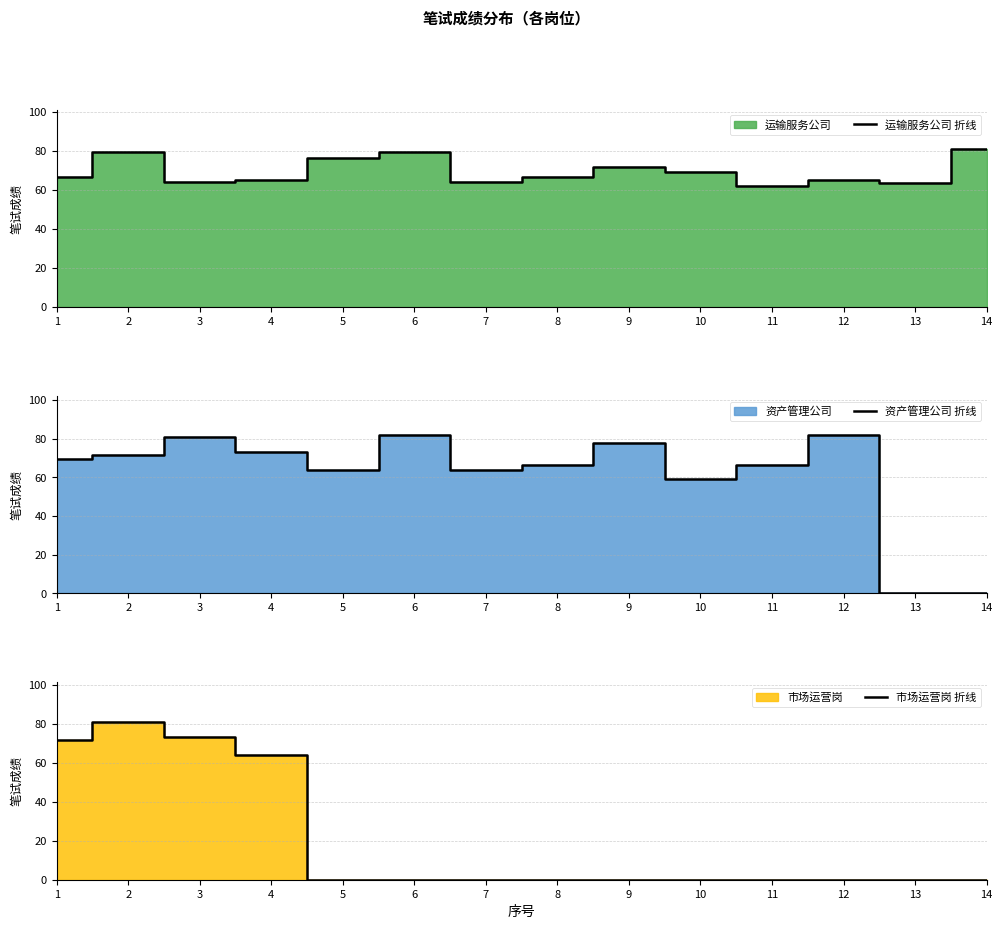

List the series in order of their overall mean, highest first.

运输服务公司 折线, 资产管理公司 折线, 市场运营岗 折线